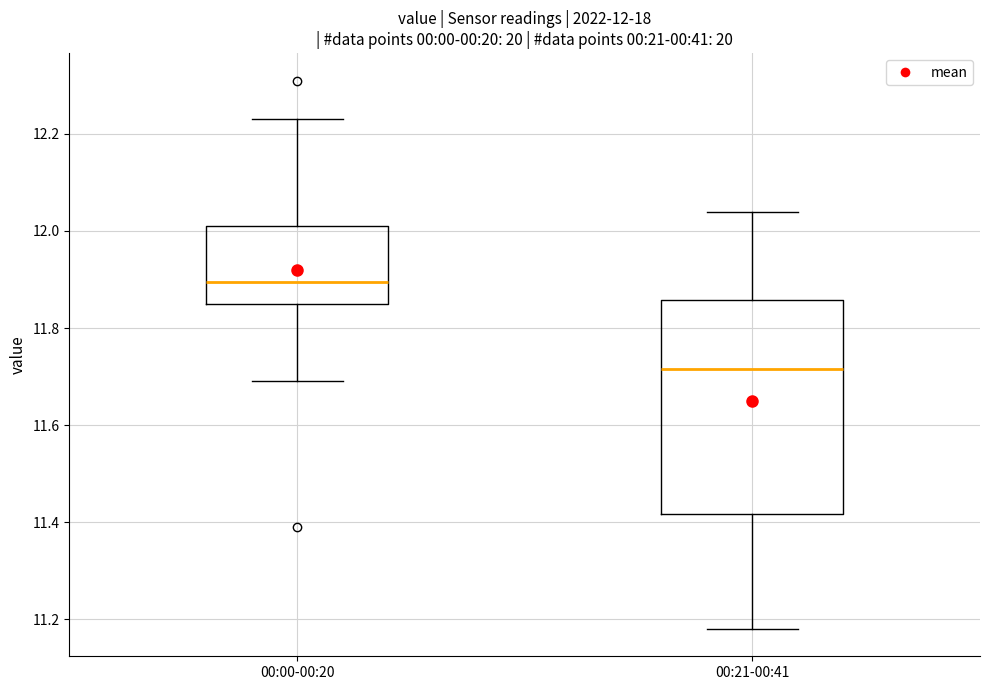

Comparing the boxes themselves (not the whiskers), which one is the tallest?

00:21-00:41